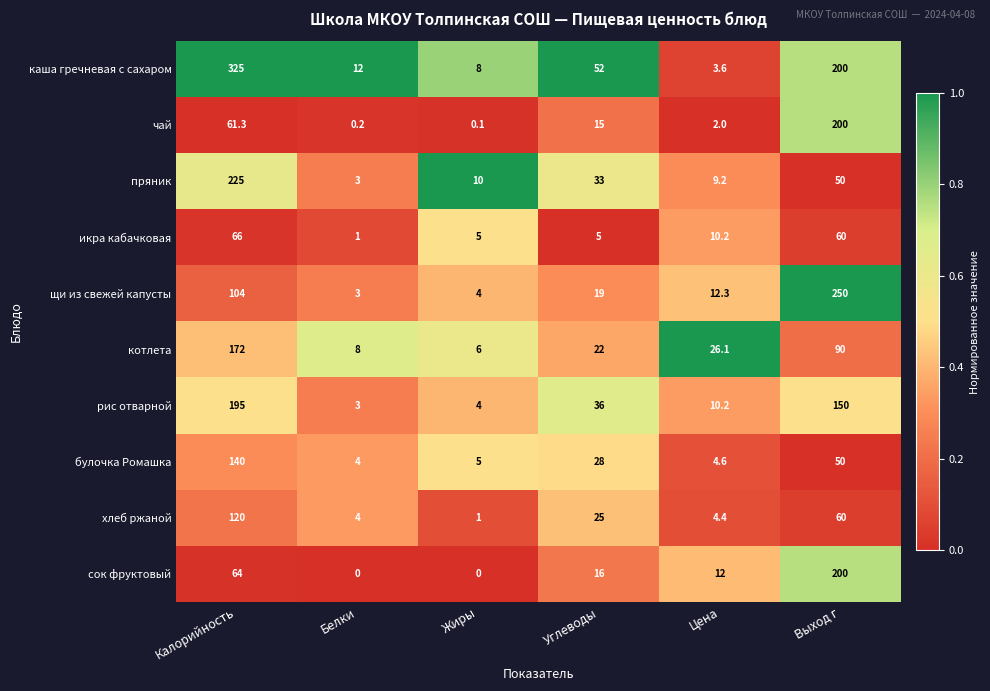

Which label corresponds to the largest value in the chart?

Калорийность